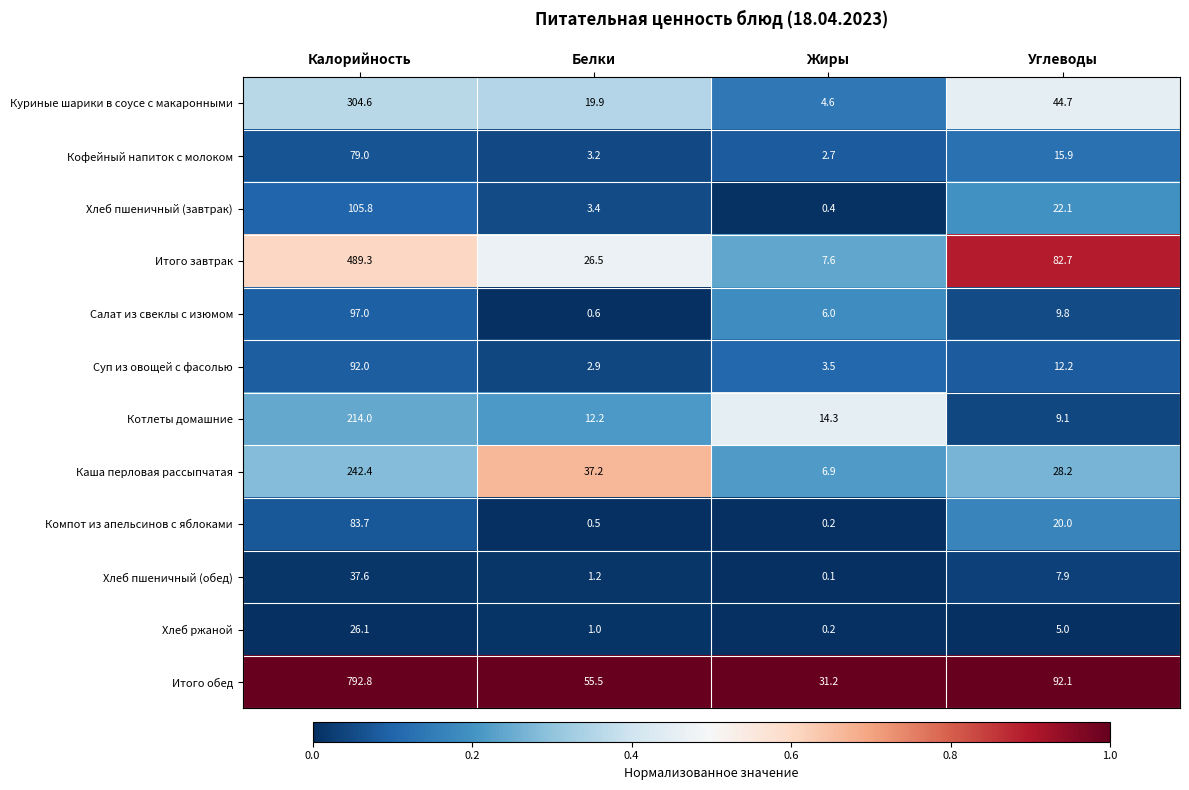

Which series has the largest range (max minus min)?

Итого обед